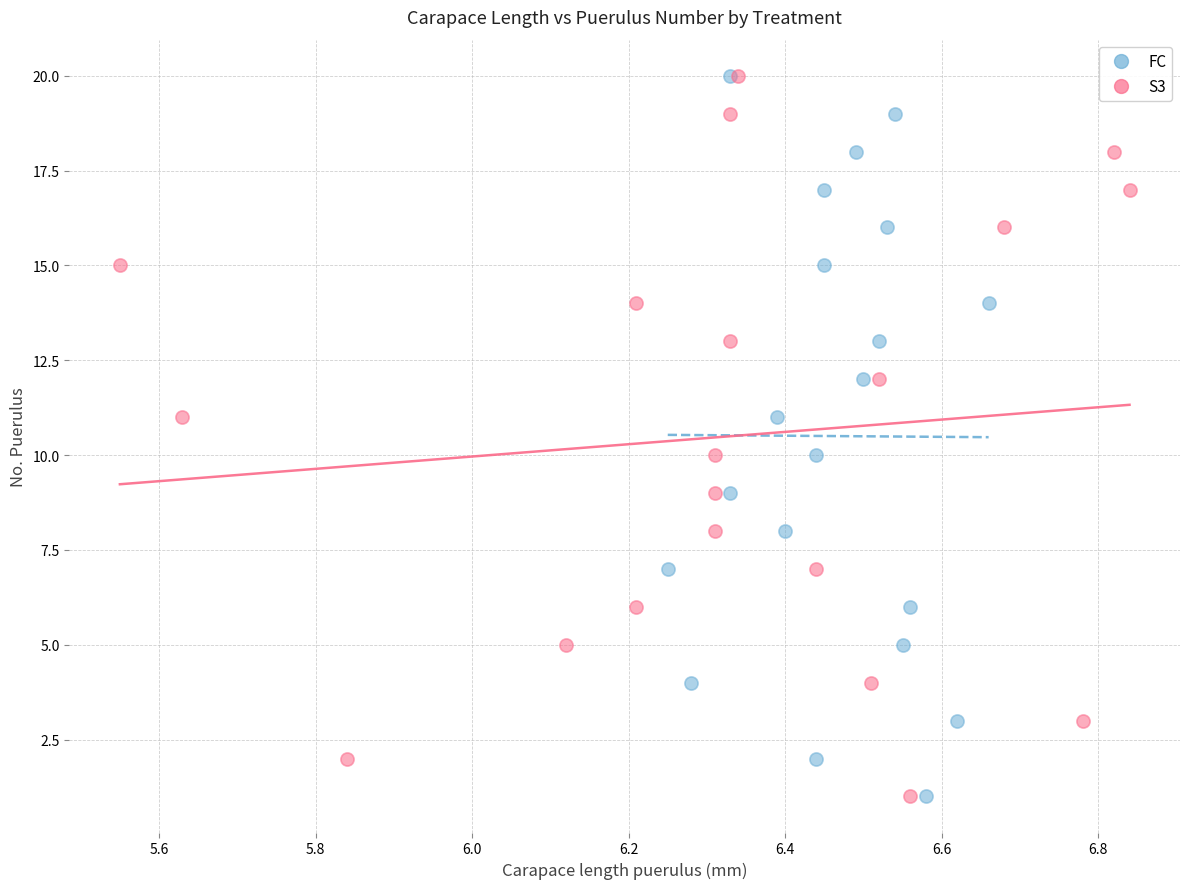

What are all the series names shown in the legend?

FC, S3